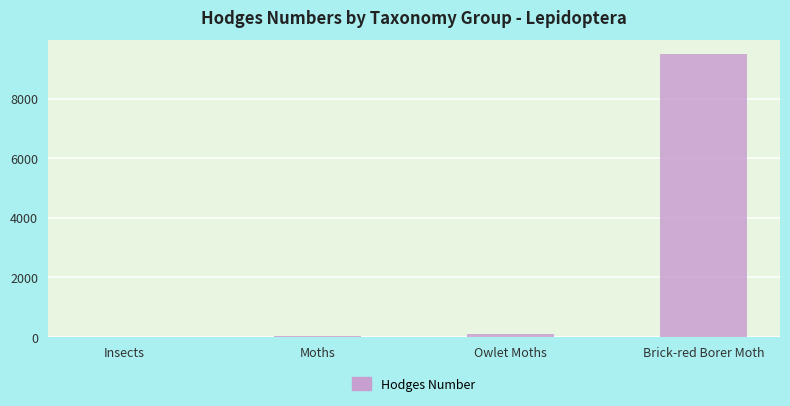

True or false: the data shows 5790.0 at Insects.

False